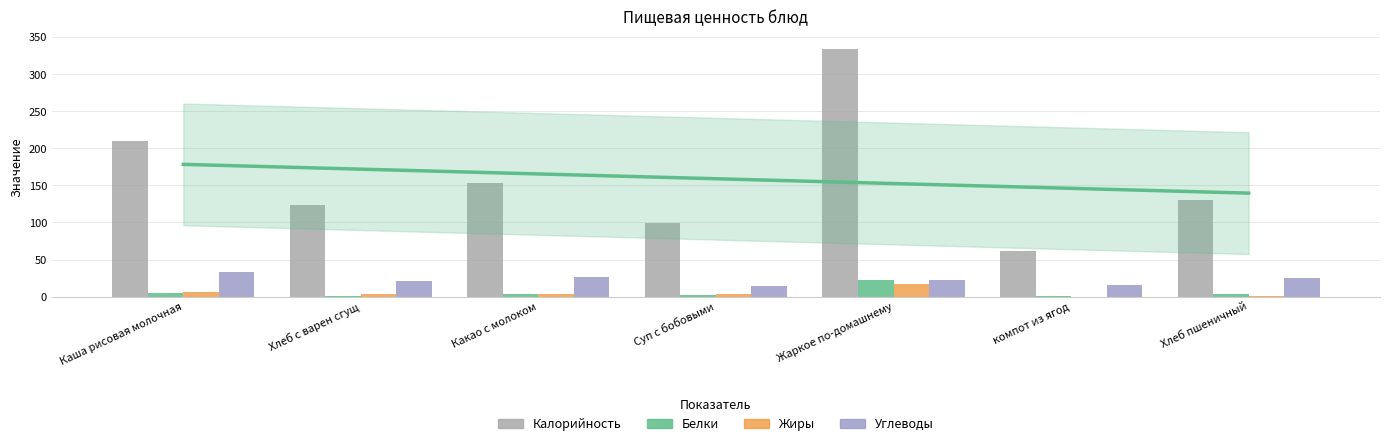

What is the difference between the maximum and minimum values in the Жиры series?

17.3